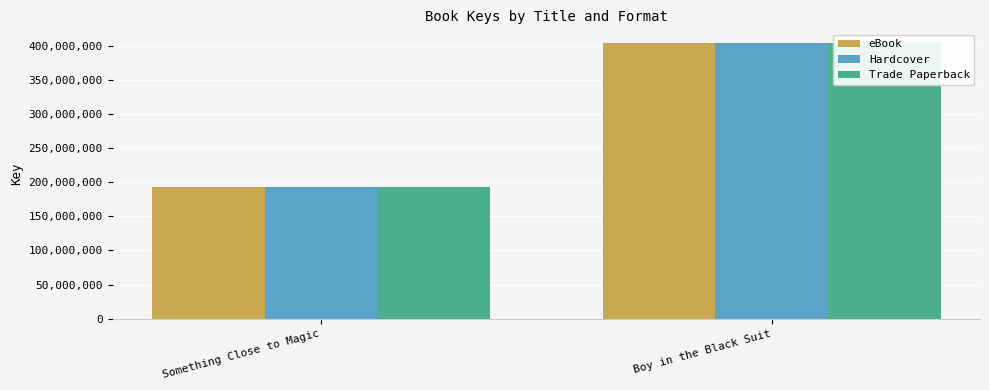

Between Something Close to Magic and Boy in the Black Suit, which series saw the biggest shift?

eBook